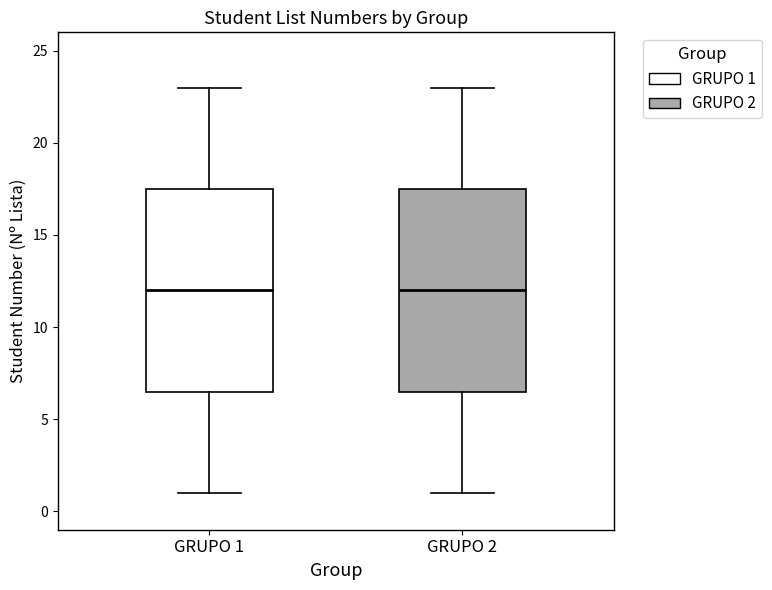

Reading left to right, read every box against the y-axis: the position of its median line, the range the box covers, and the ends of its whiskers. The values are not printed on the chart, so give them approximately, as read against the axis.

GRUPO 1: median 12.0, box 6.5 to 17.5, whiskers 1.0 to 23.0
GRUPO 2: median 12.0, box 6.5 to 17.5, whiskers 1.0 to 23.0